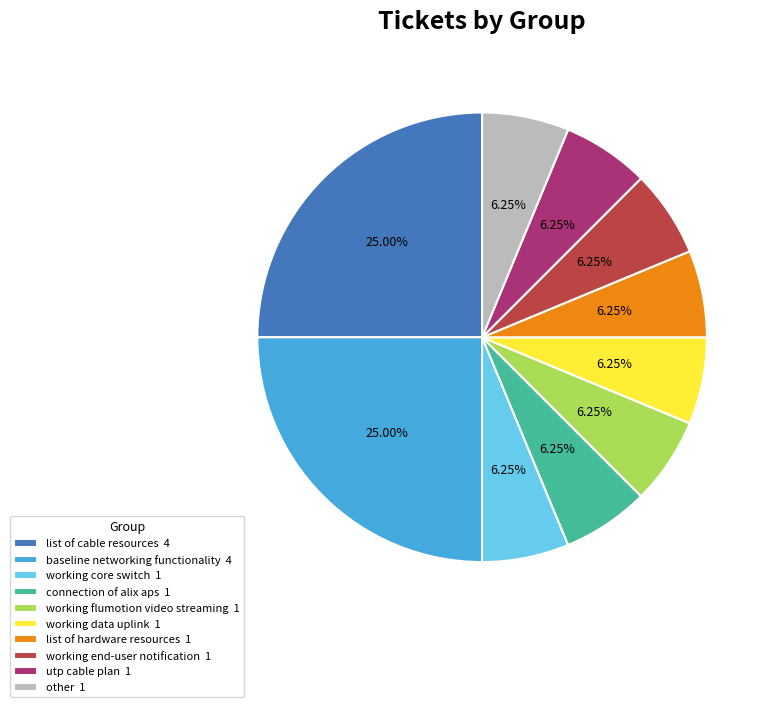

Does list of cable resources represent more than half of the total?

No